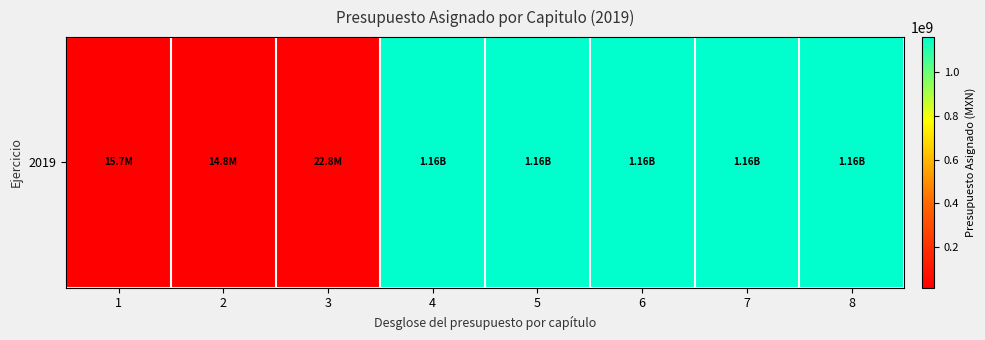

True or false: the data shows 4509090.7 at 2.

False